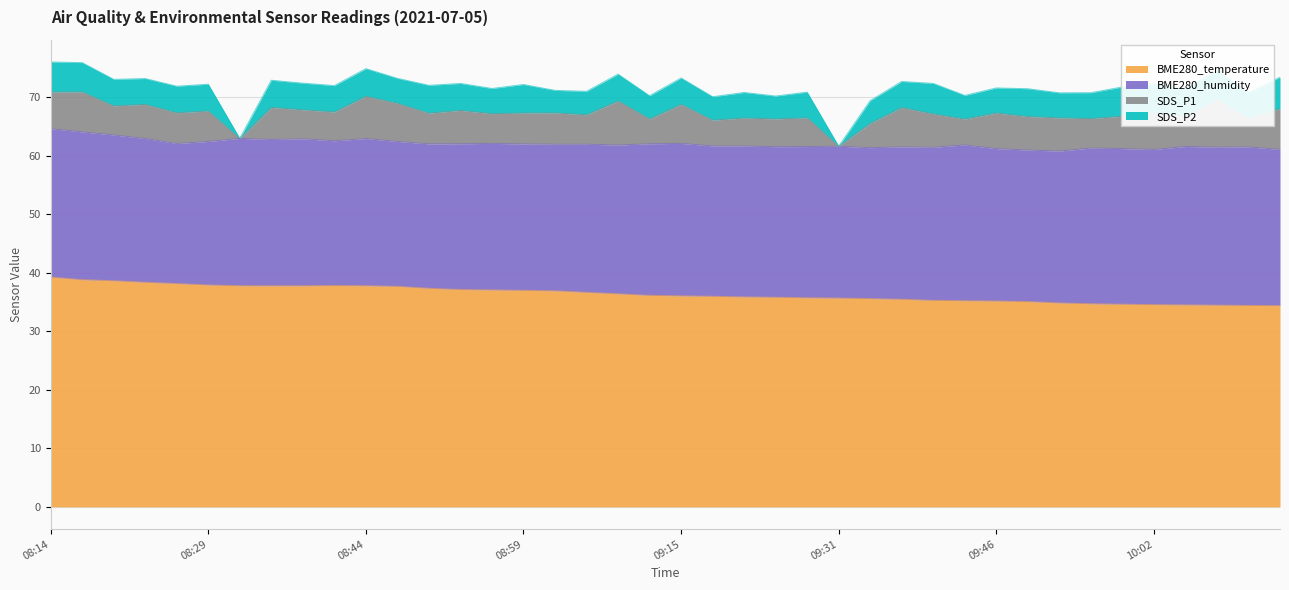

Which series has the widest spread of values?

SDS_P1